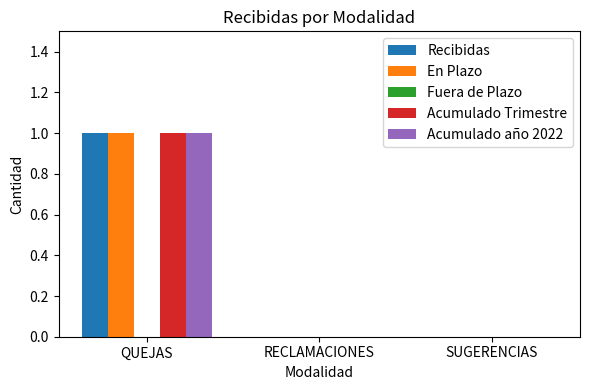

True or false: Acumulado año 2022 has a value of 0 at RECLAMACIONES.

True